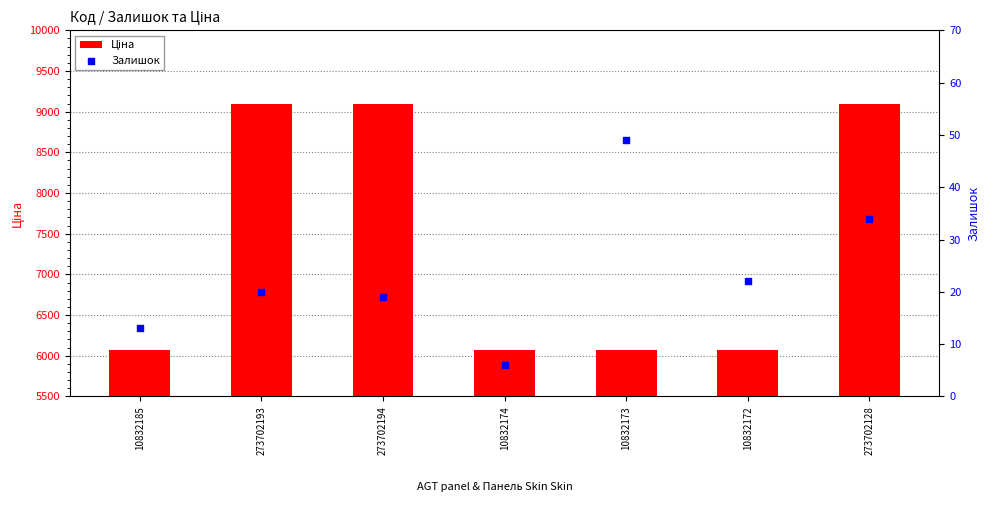

At which category is the sum across all series the highest?

273702128